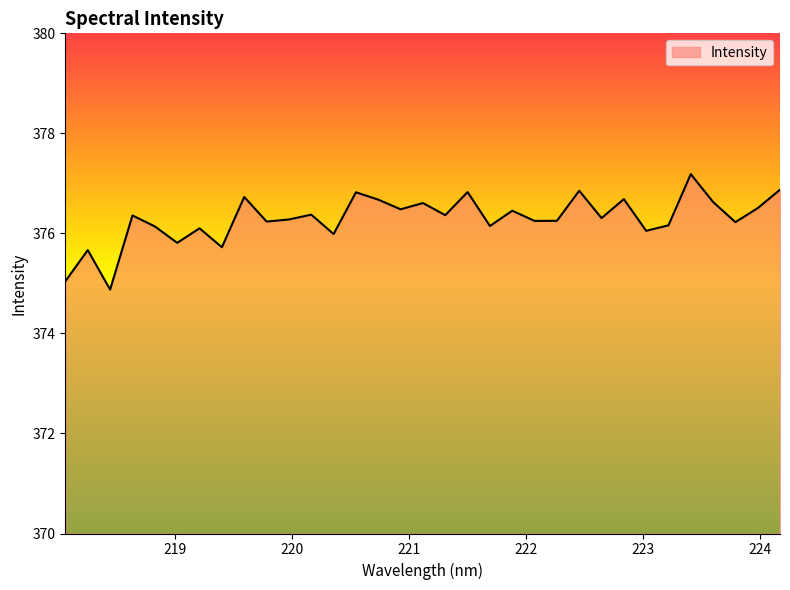

What is the maximum value shown in the chart?

377.2